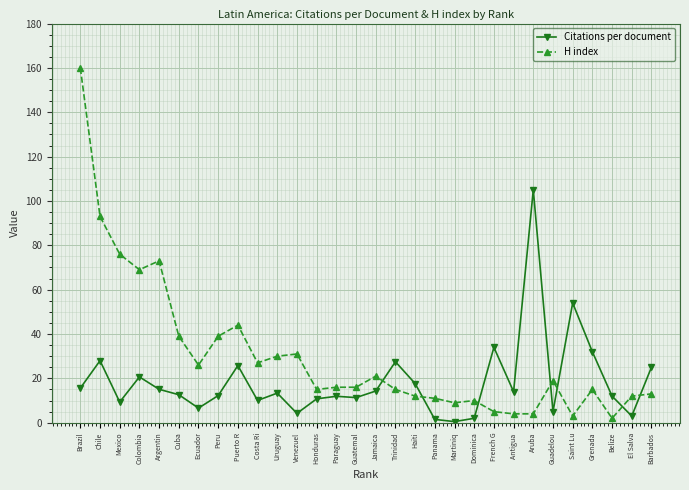

Between which two adjacent categories do Citations per document and H index first intersect?

Jamaica and Trinidad